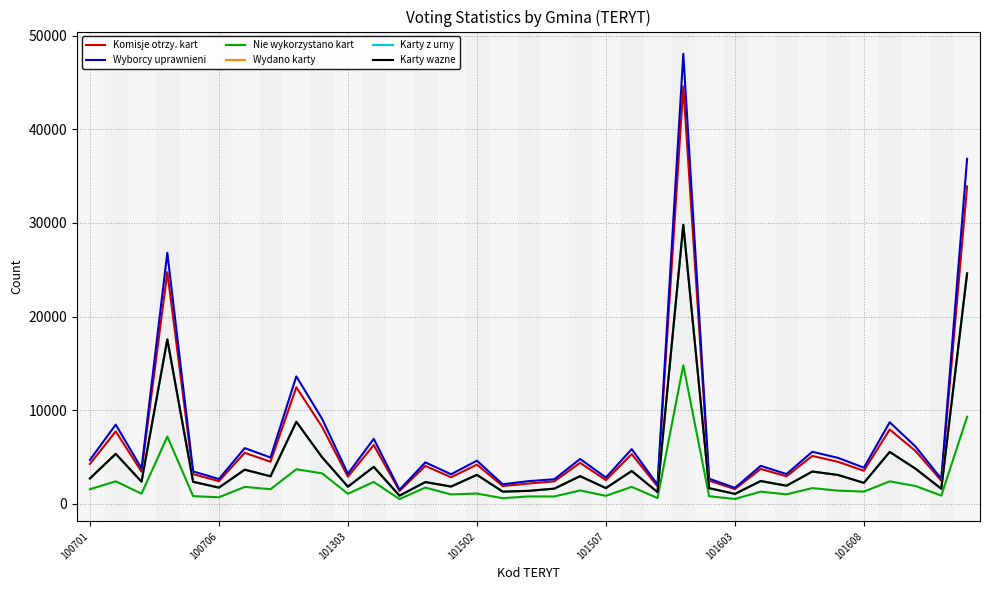

Which series has the largest range (max minus min)?

Wyborcy uprawnieni